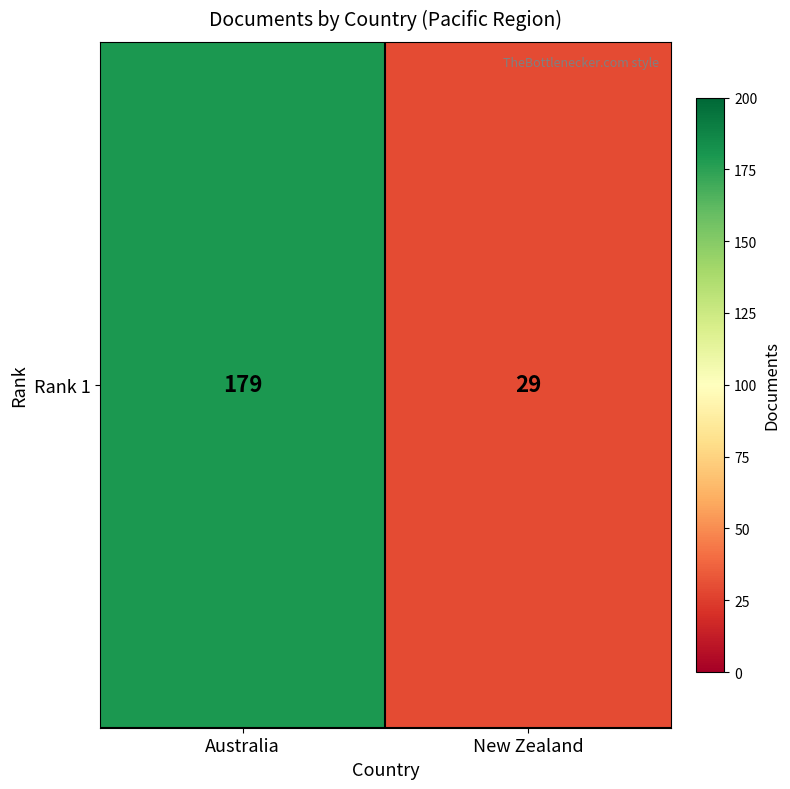

Rank the categories by value from lowest to highest.

New Zealand, Australia